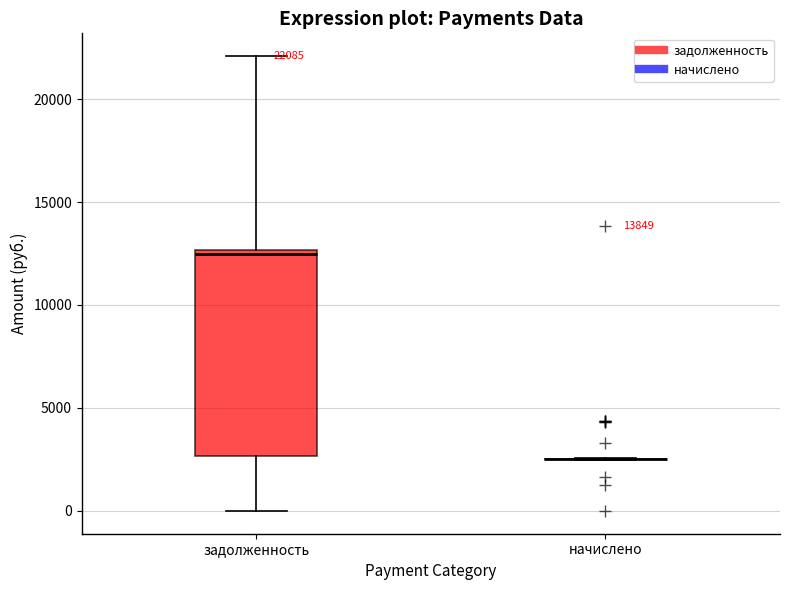

Comparing the boxes themselves (not the whiskers), which one is the tallest?

задолженность